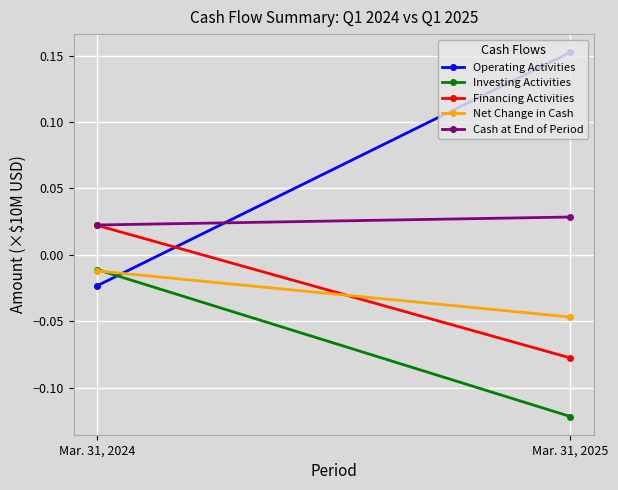

What is the sum of the Cash at End of Period values at Mar. 31, 2024 and Mar. 31, 2025?

0.1